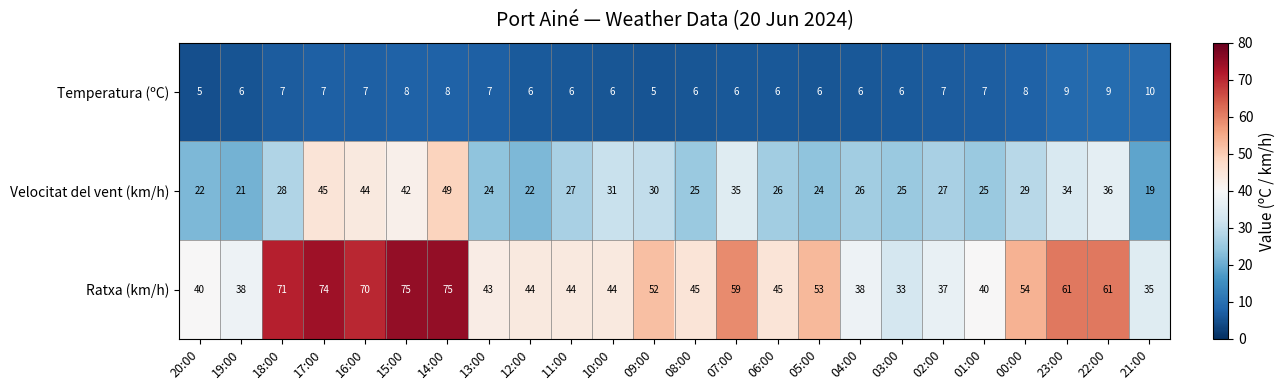

At how many categories does at least one series exceed 72?

3